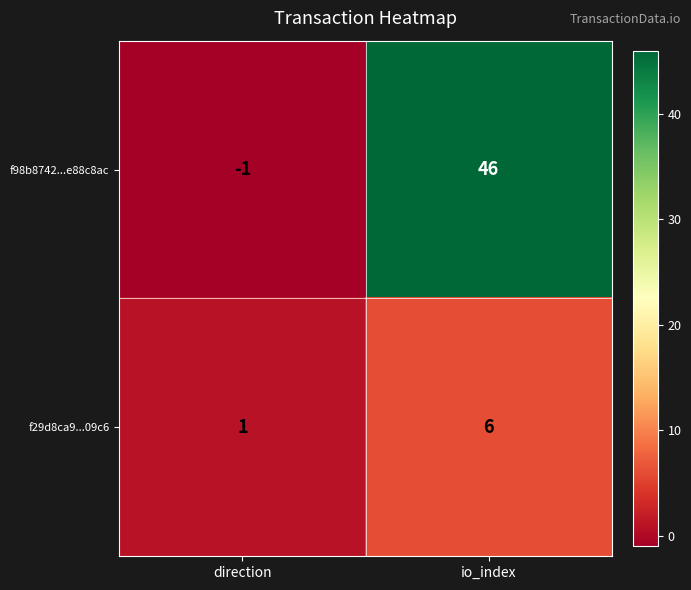

The value of f29d8ca9...09c6 at direction is 0. True or false?

False